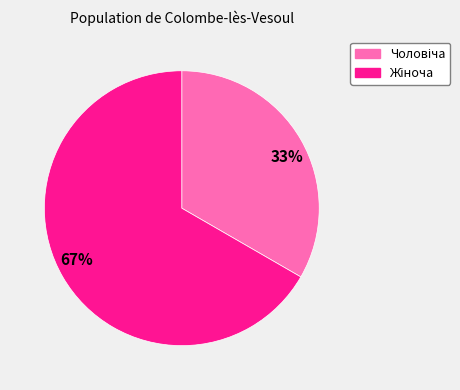

To the nearest percent, what is the average slice percentage?

50%